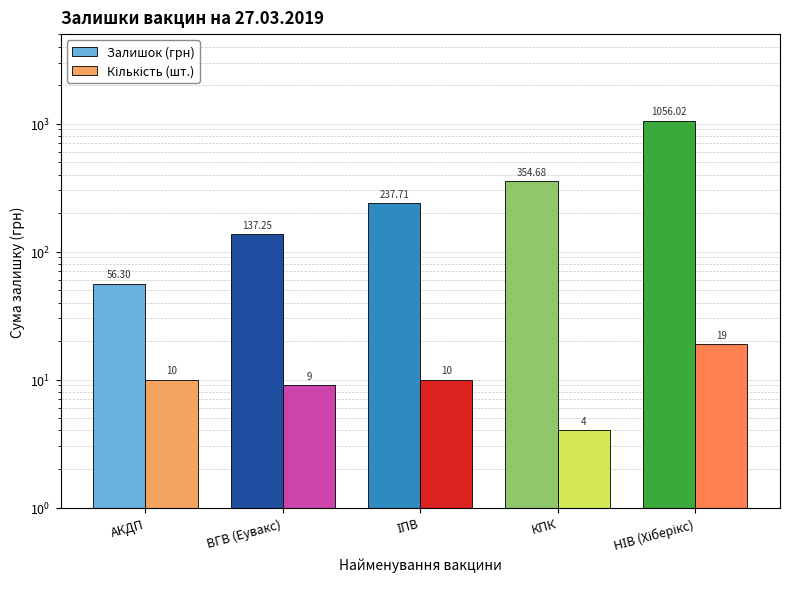

Which category has the highest value in the Залишок (грн) series?

НІВ (Хіберікс)